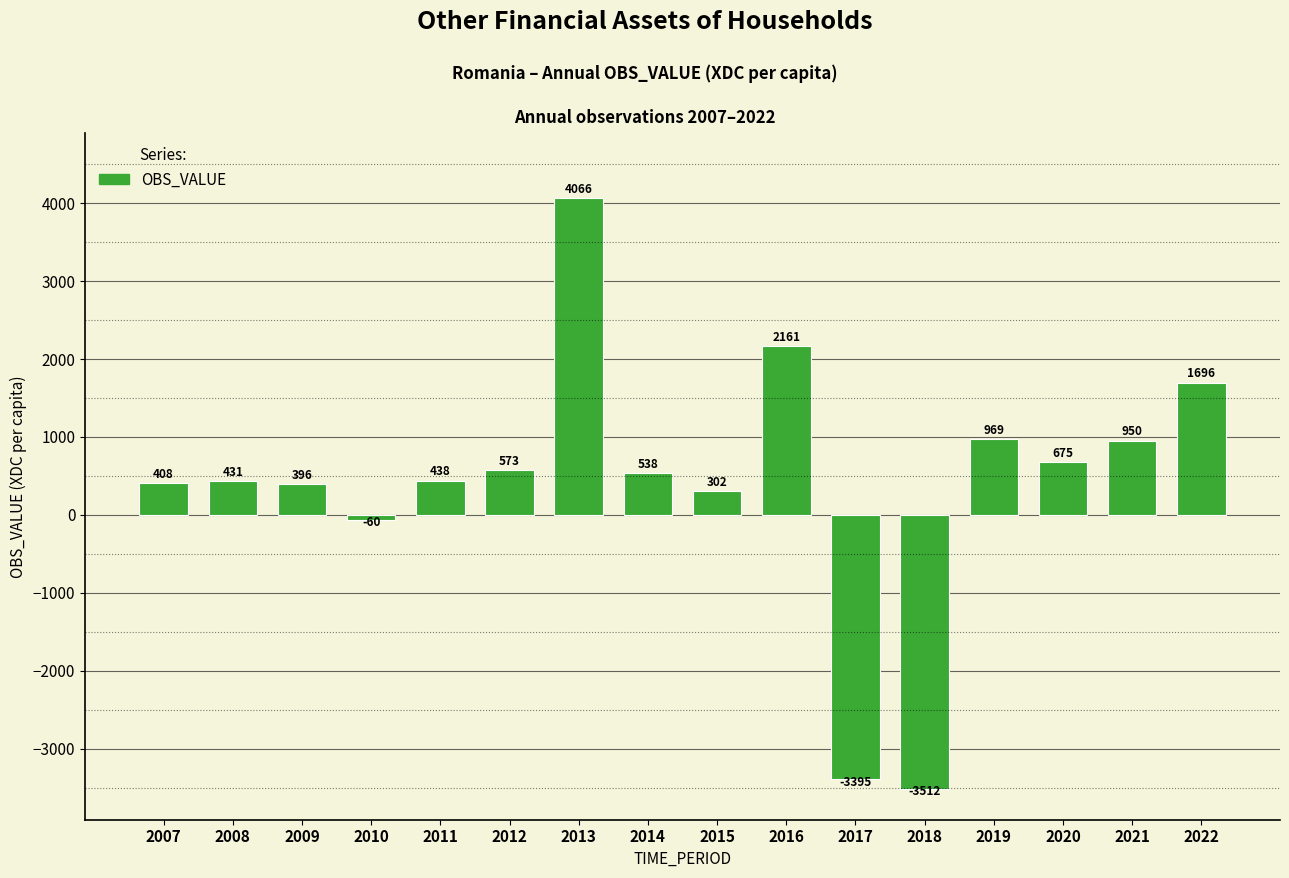

Rank the categories by value from lowest to highest.

2018, 2017, 2010, 2015, 2009, 2007, 2008, 2011, 2014, 2012, 2020, 2021, 2019, 2022, 2016, 2013